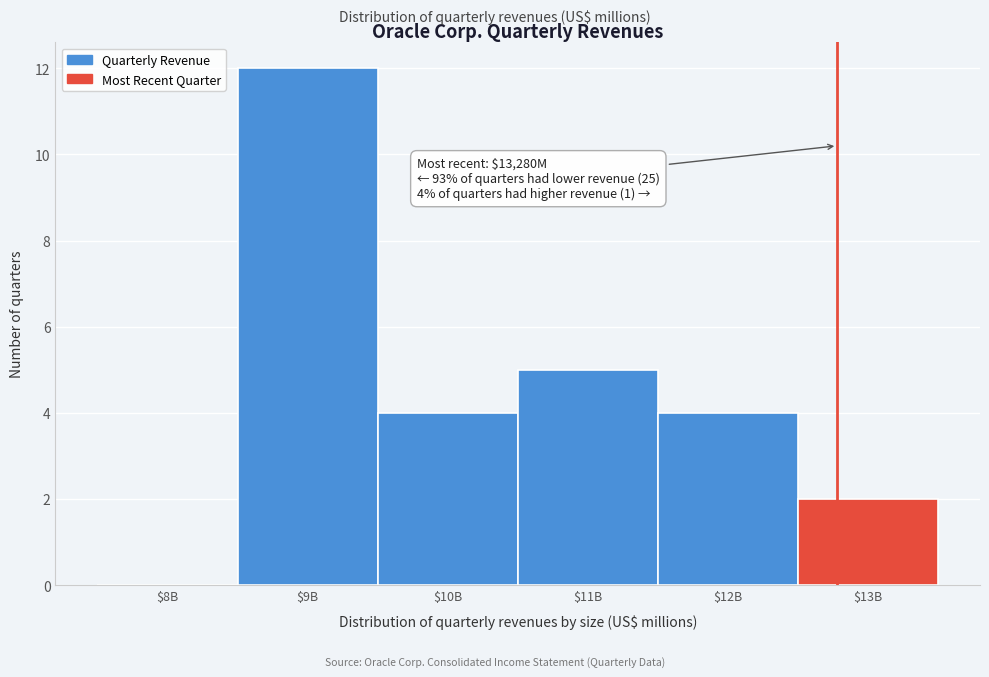

True or false: the data shows 3 at $11B.

False